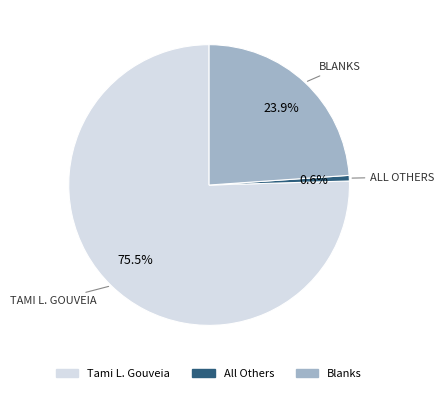

How many slices are in this pie chart?

3